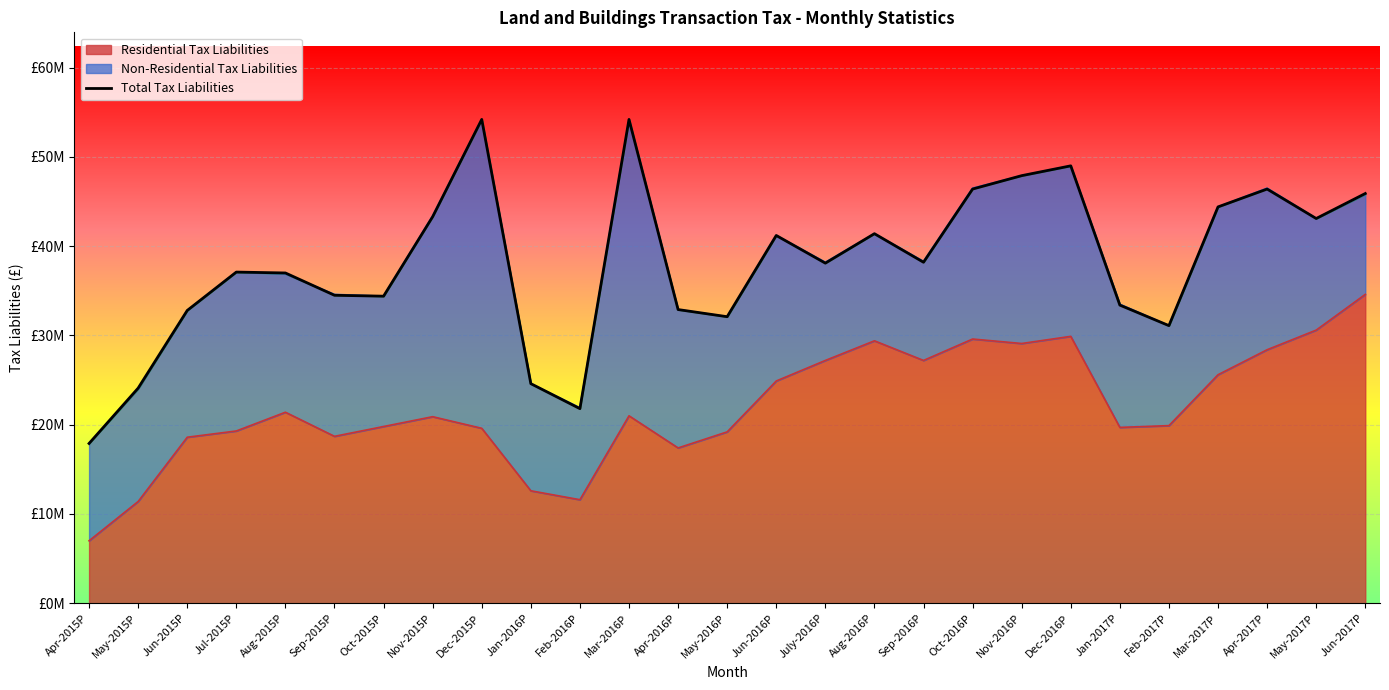

What is the difference between the maximum and second lowest values?

32400000